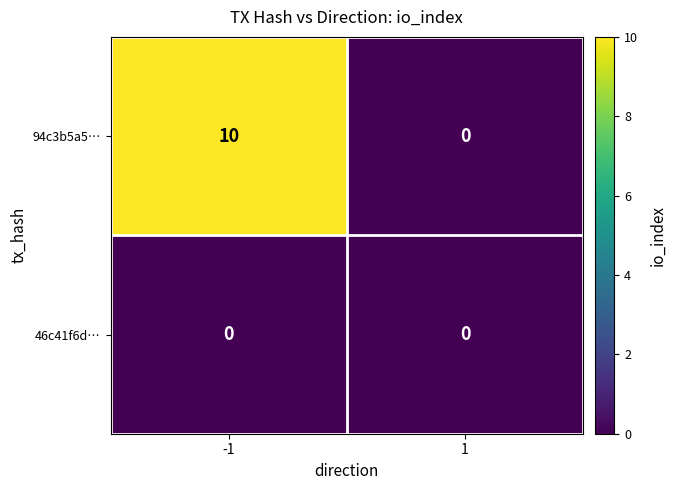

Reading right to left, what are all the values shown in this chart?

94c3b5a5…: 0	10
46c41f6d…: 0	0